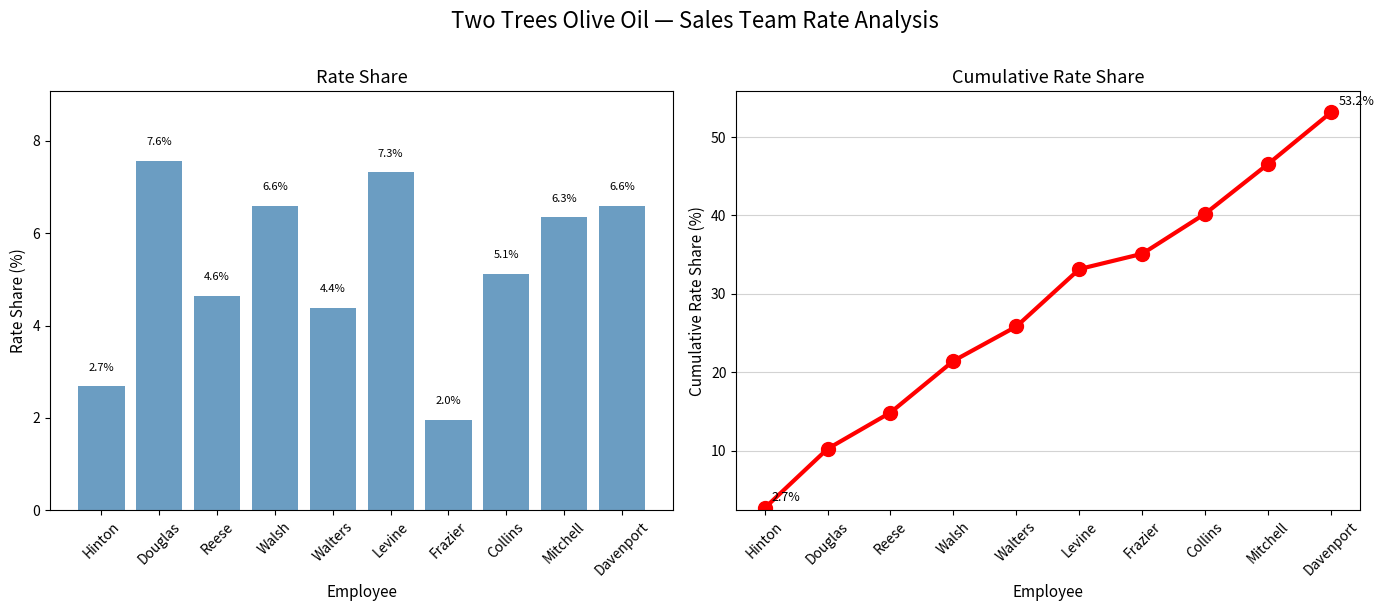

What is the maximum value shown in the chart?

53.2